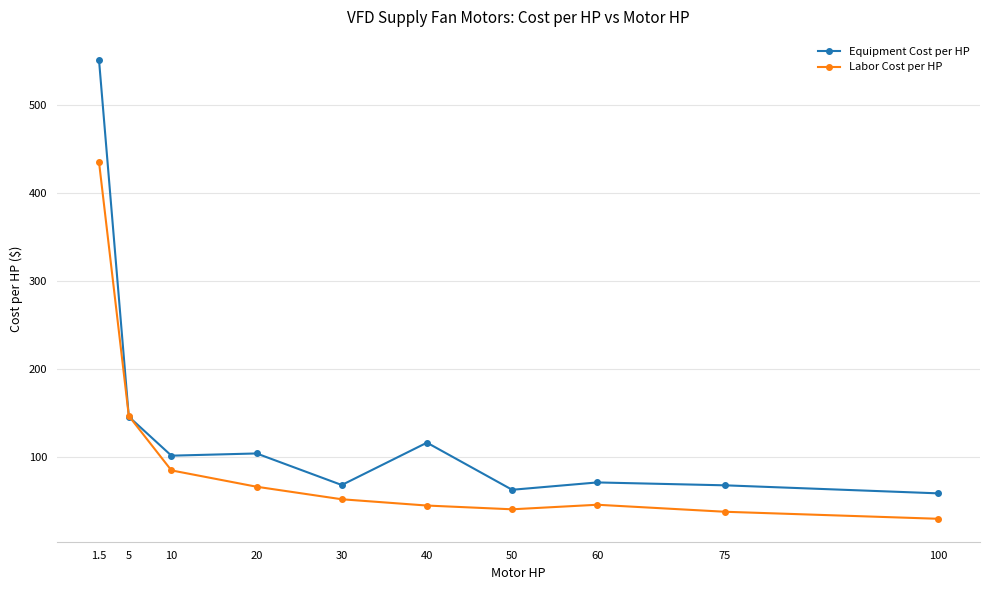

How many lines are shown in the chart?

2